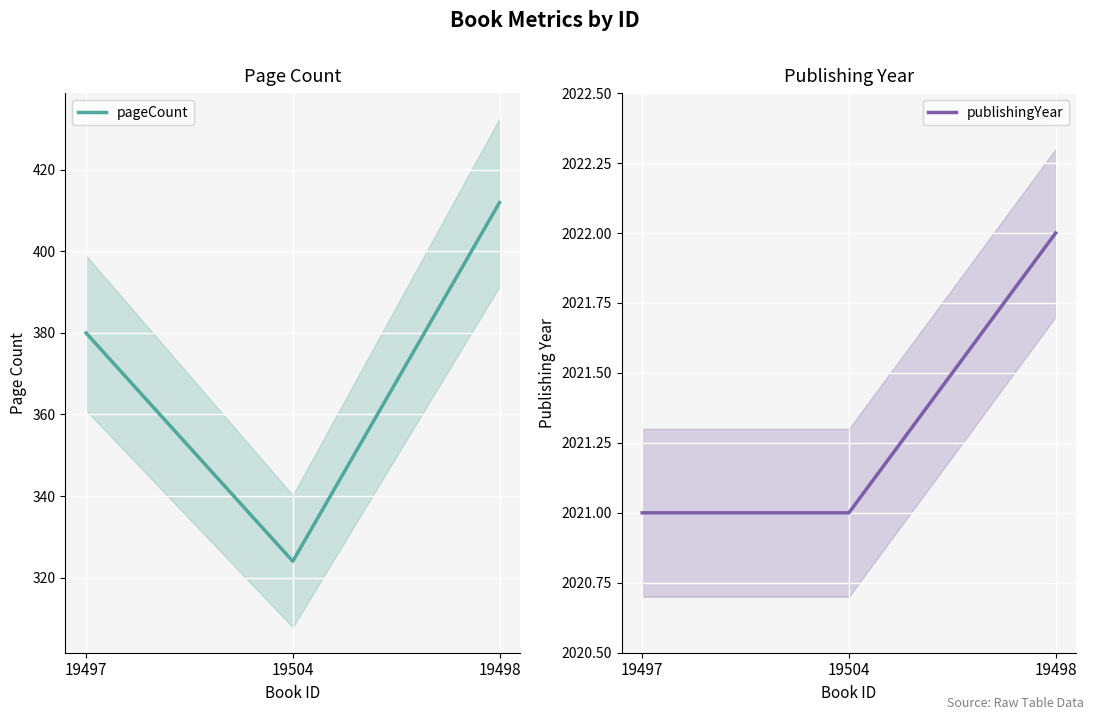

What is the lowest value of the pageCount series?

324